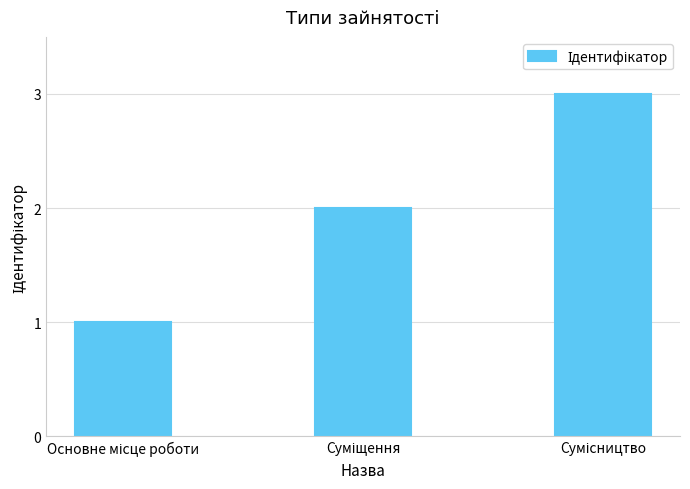

What is the greatest value displayed?

3